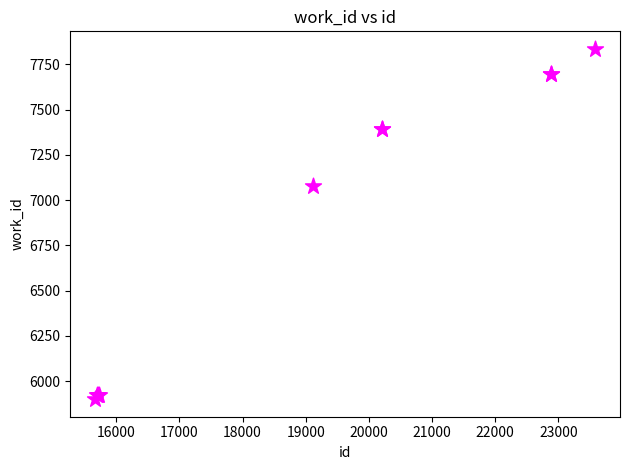

What Y value in the scatter plot is closest to 6867?

7075